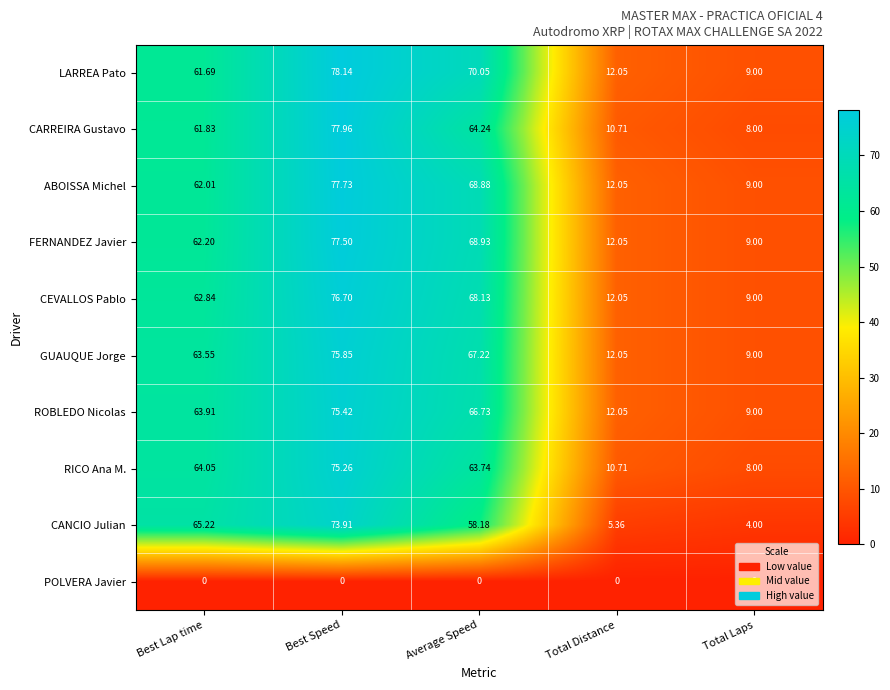

Rank the categories by ROBLEDO Nicolas value from lowest to highest.

Total Laps, Total Distance, Best Lap time, Average Speed, Best Speed